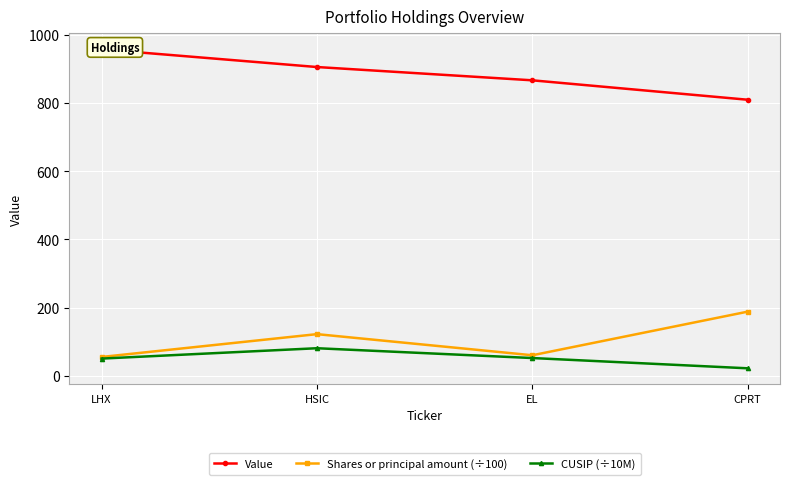

True or false: Shares or principal amount (÷100) and CUSIP (÷10M) cross at least once.

False